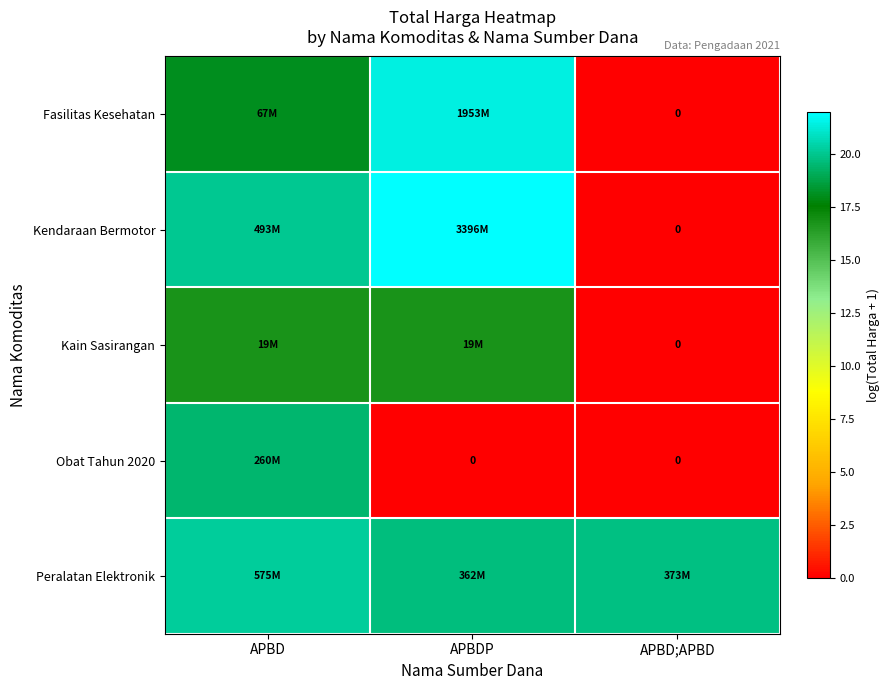

At how many categories does at least one series exceed 20?

2